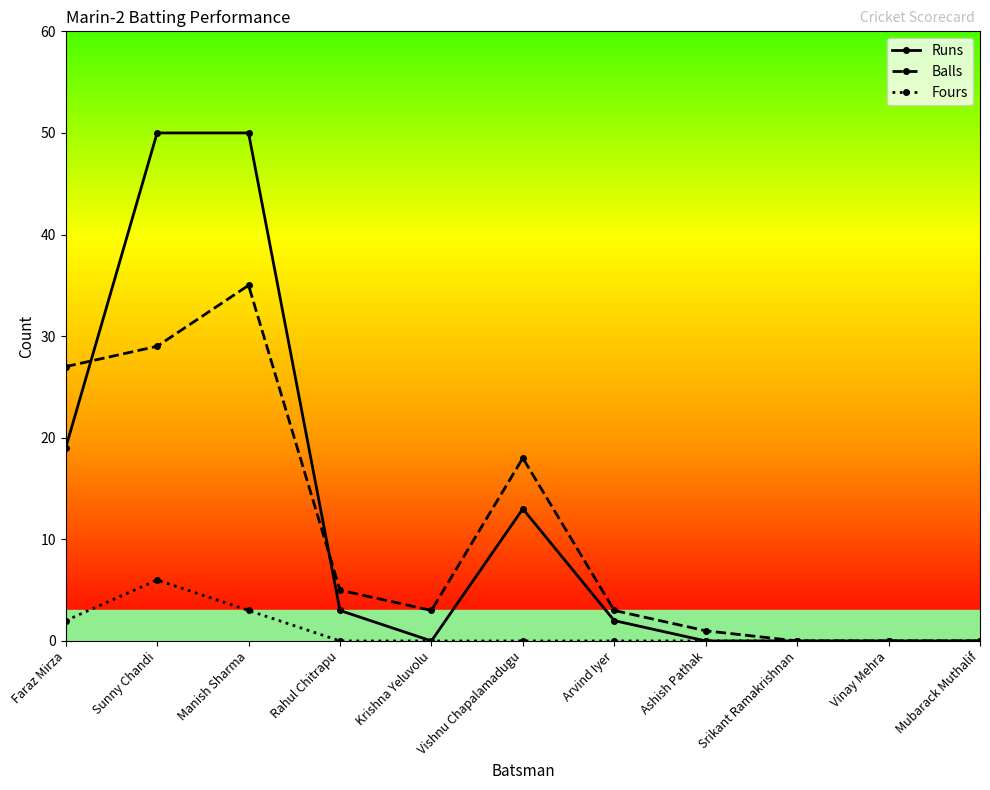

Does the chart have visible grid lines?

No